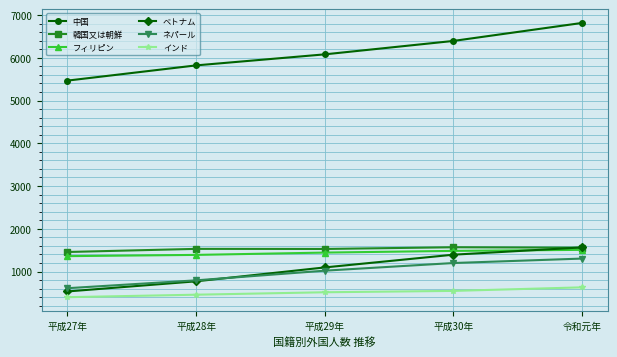

What is the value of the インド point at the 2nd from the left?

458